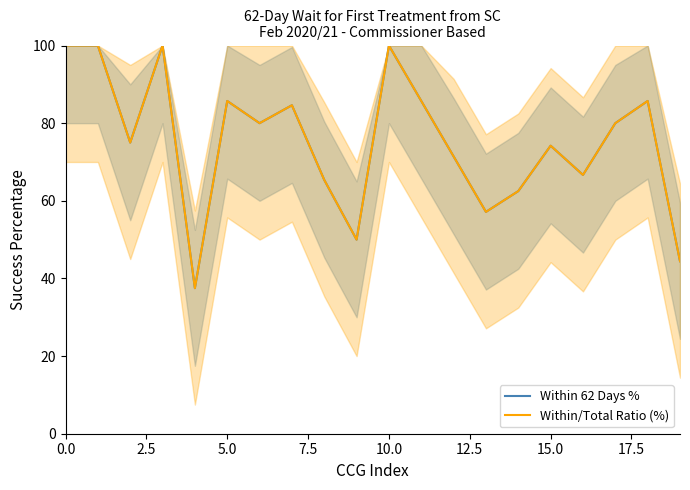

What is the total value across all series at 14?

125.0